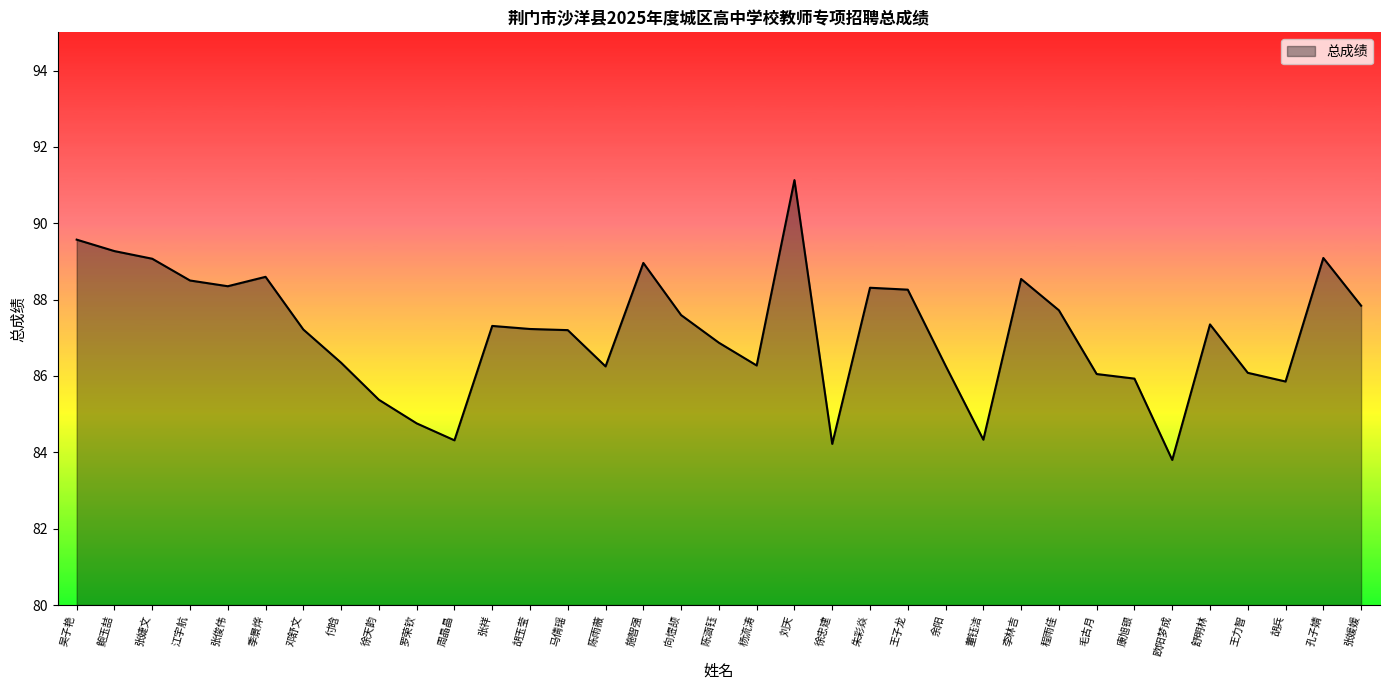

What is the sum of the values at 胡玉莹 and 邓舒文?

174.4